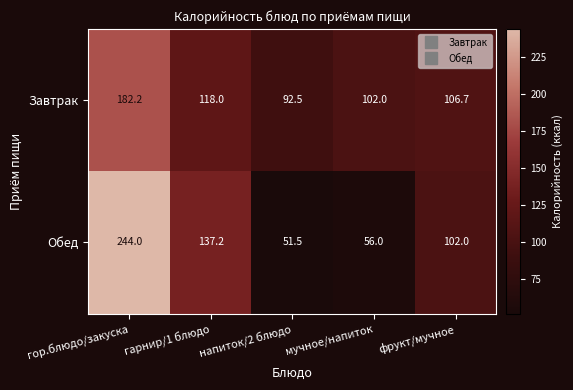

Which series has the widest spread of values?

Обед